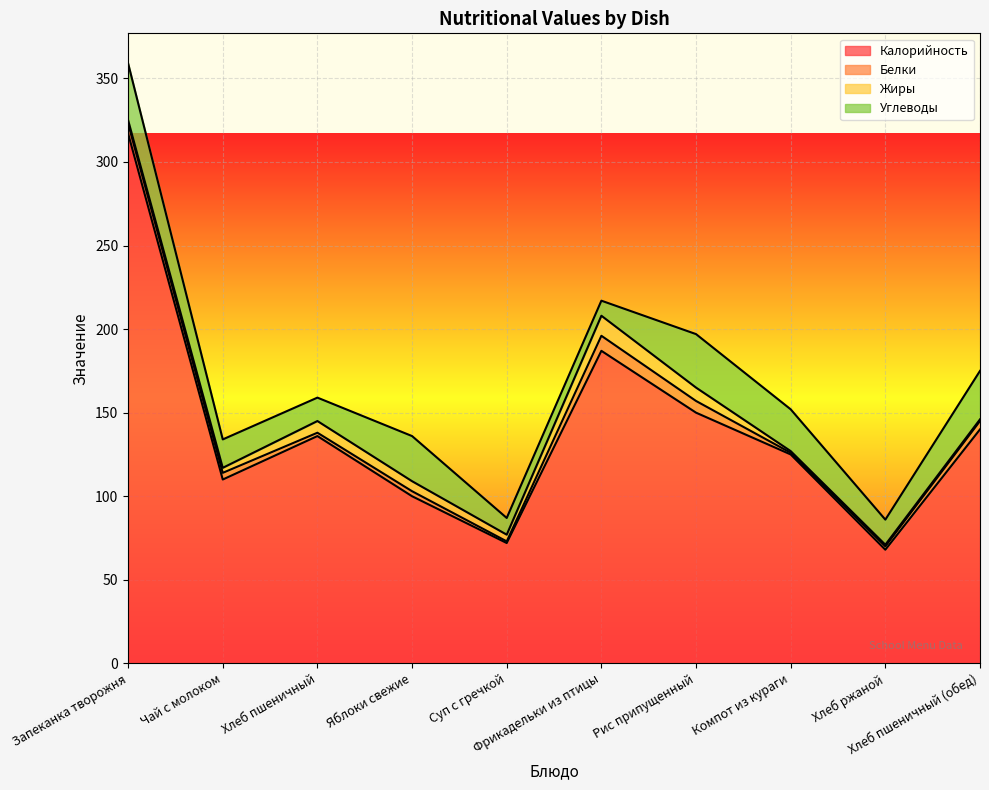

How many data points in Жиры are less than 4?

5